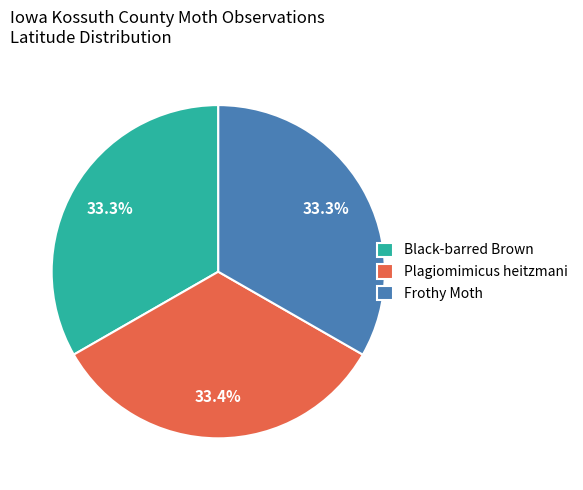

Is Black-barred Brown the majority of the pie?

No